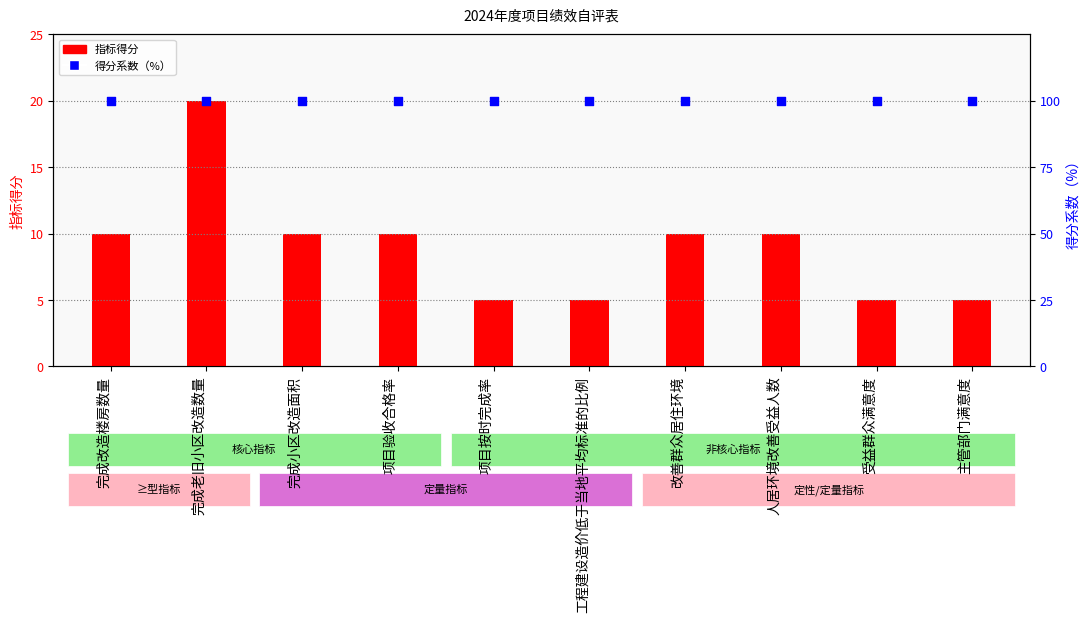

What are all the series names shown in the legend?

指标得分, 得分系数（%）